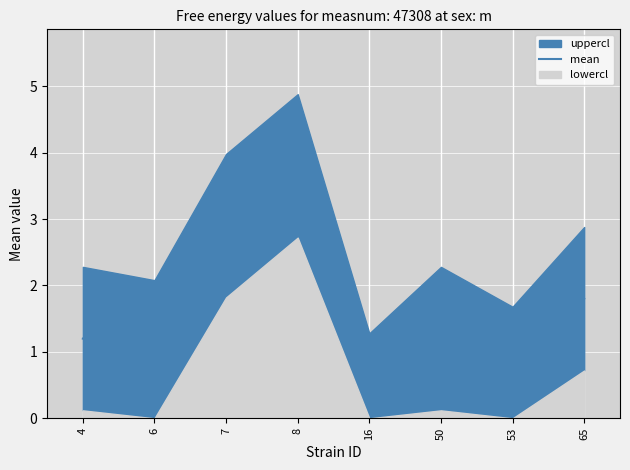

The chart shows a value of 2.5 at 65. True or false?

False